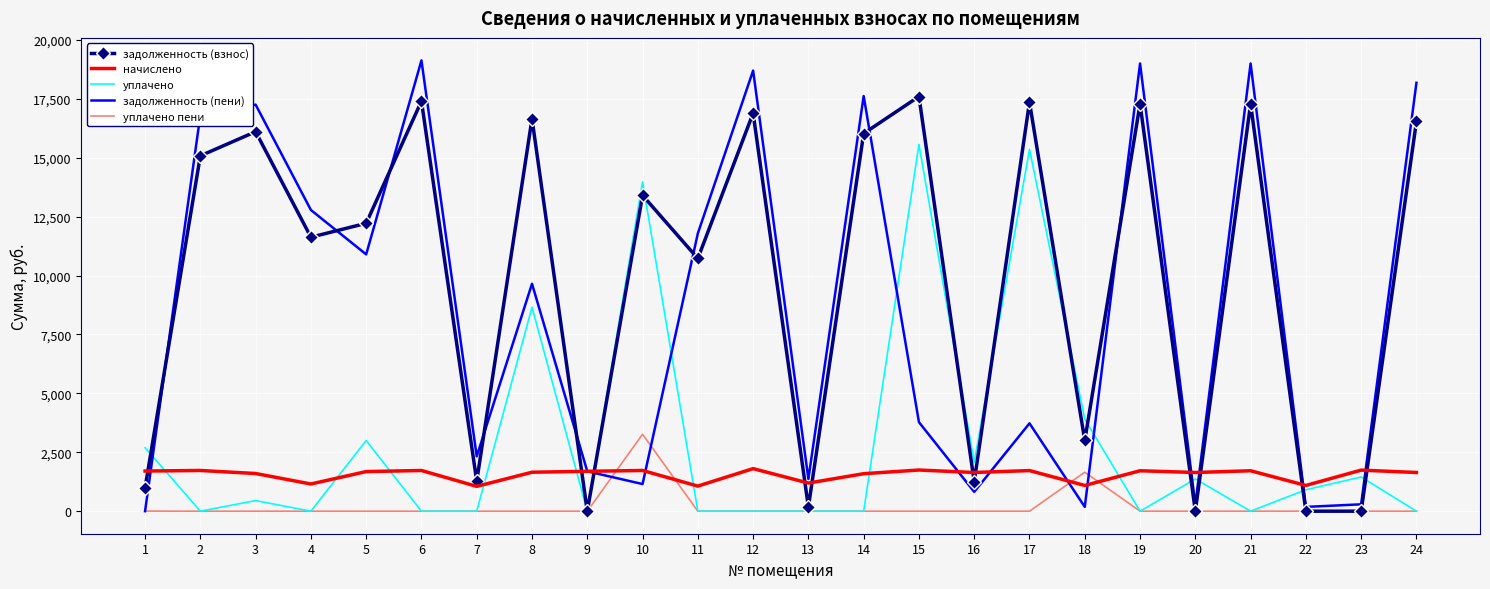

Rank the series by their maximum value, from lowest to highest.

начислено, уплачено пени, уплачено, задолженность (взнос), задолженность (пени)